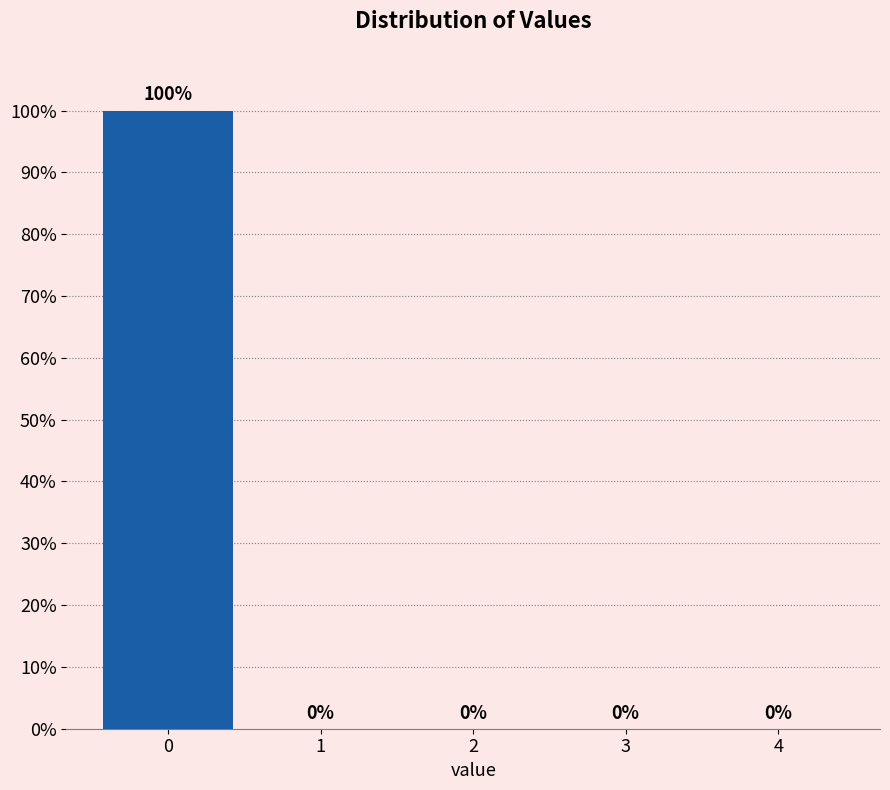

Reading left to right, transcribe this chart: for each bar, give the range it covers on the x-axis and its height.

-0.5 to 0.5: 100
0.5 to 1.5: 0
1.5 to 2.5: 0
2.5 to 3.5: 0
3.5 to 4.5: 0